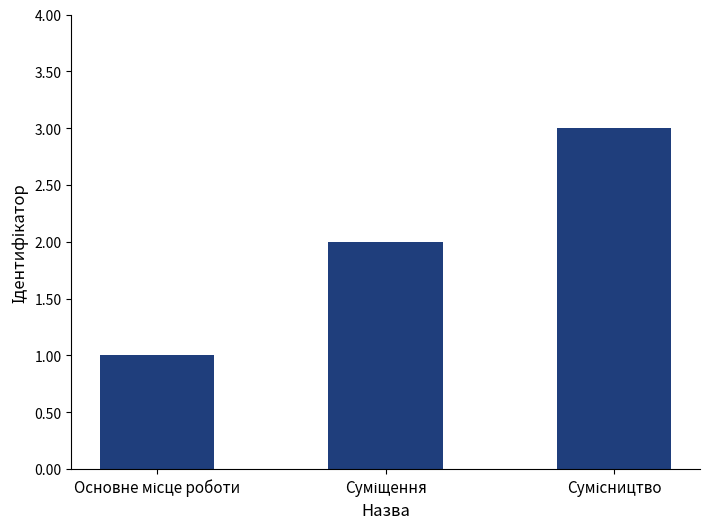

What is the greatest value displayed?

3